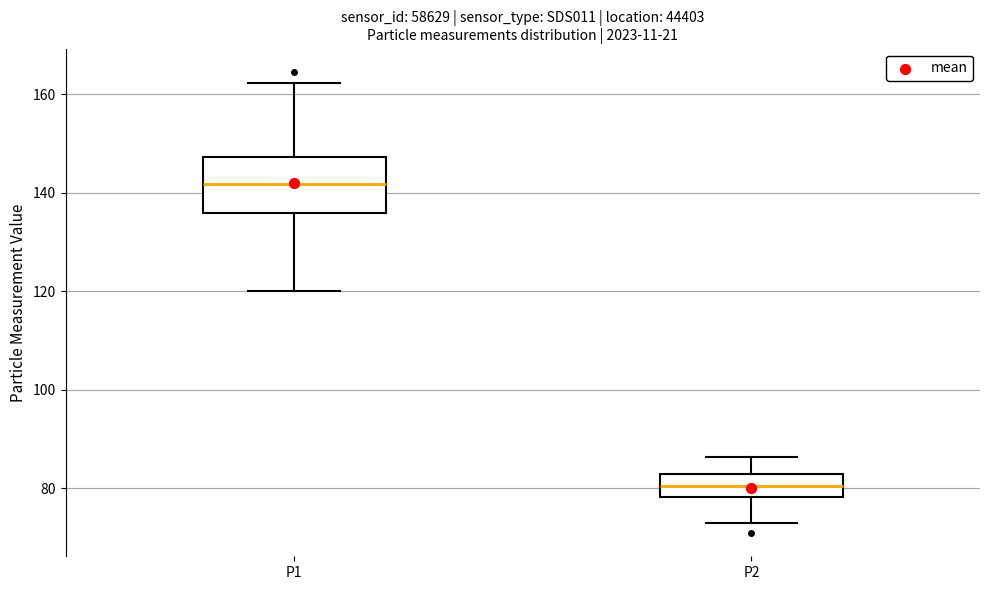

Which box is the tallest, from its lower edge to its upper edge?

P1